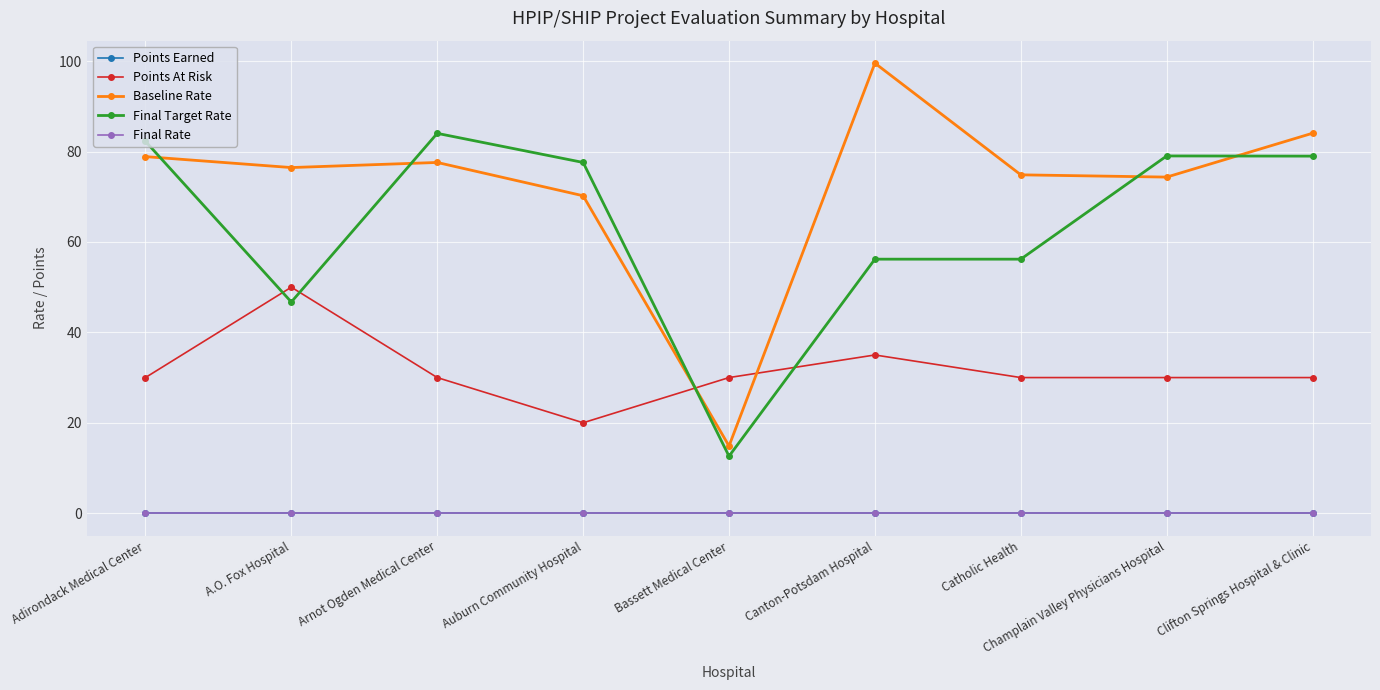

Does the chart have visible grid lines?

Yes